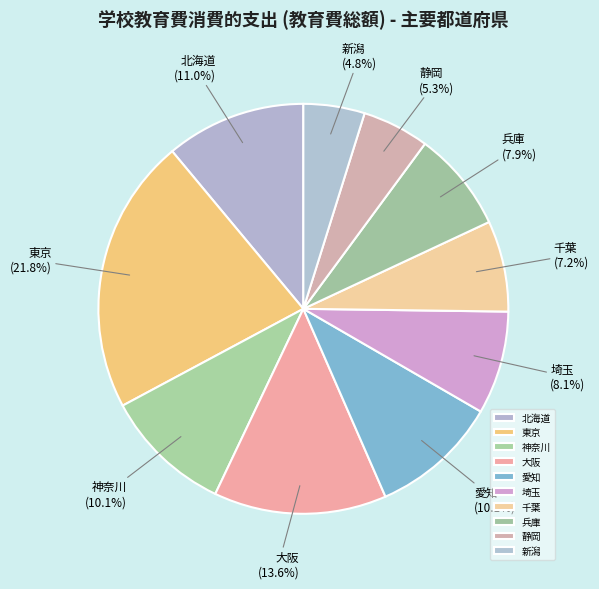

What is the largest slice in the pie chart?

東京